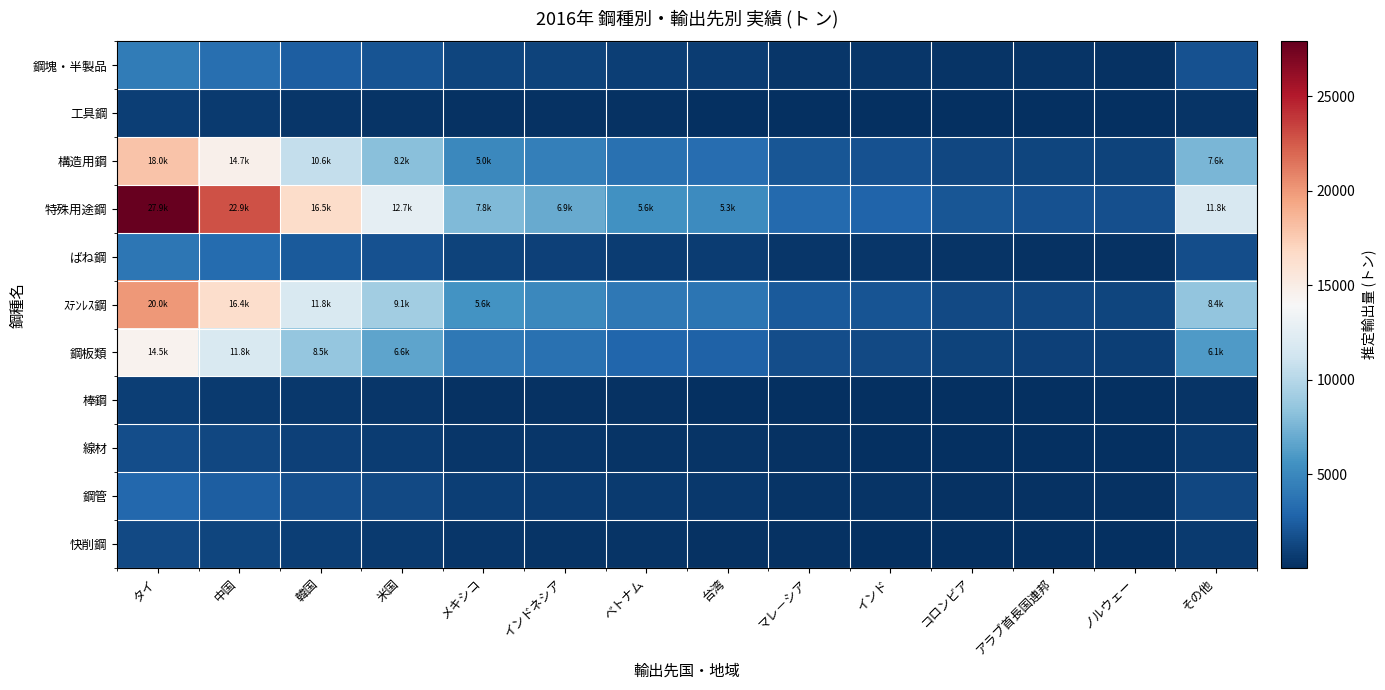

Rank the series by their maximum value, from lowest to highest.

工具鋼, 棒鋼, 快削鋼, 線材, 鋼管, ばね鋼, 鋼塊・半製品, 鋼板類, 構造用鋼, ｽﾃﾝﾚｽ鋼, 特殊用途鋼